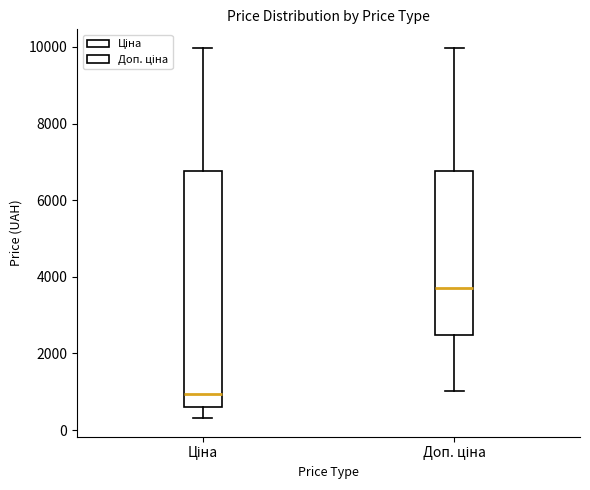

Reading left to right, read every box against the y-axis: the position of its median line, the range the box covers, and the ends of its whiskers. The values are not printed on the chart, so give them approximately, as read against the axis.

Ціна: median 1000, box 600 to 6800, whiskers 400 to 10000
Доп. ціна: median 3800, box 2400 to 6800, whiskers 1000 to 10000